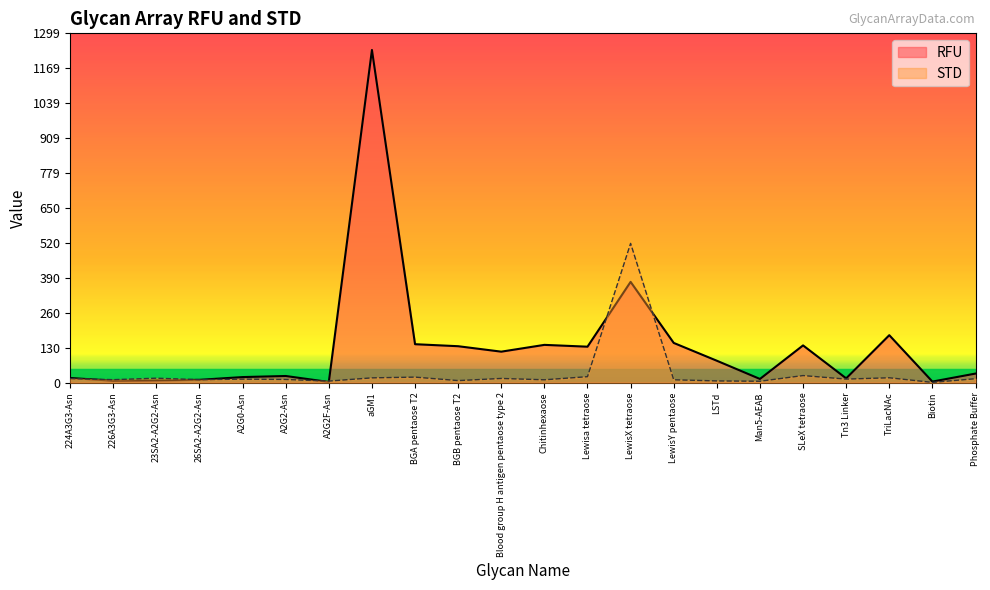

At how many categories does at least one series exceed 659?

1